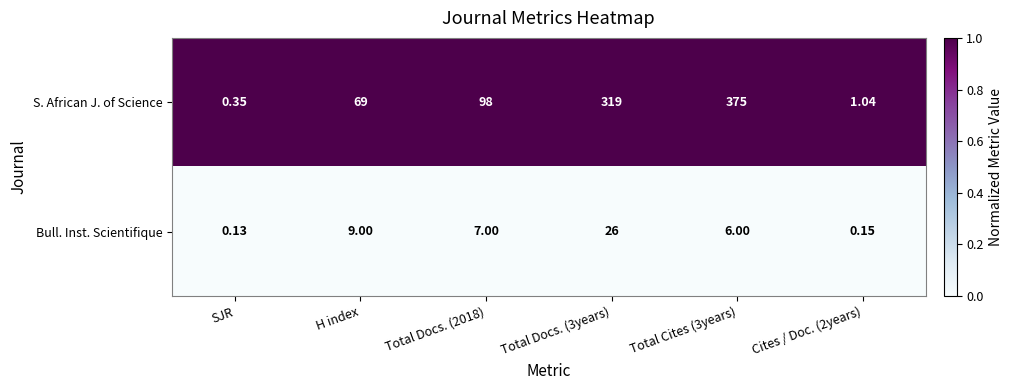

Which series has the largest total across all categories?

S. African J. of Science